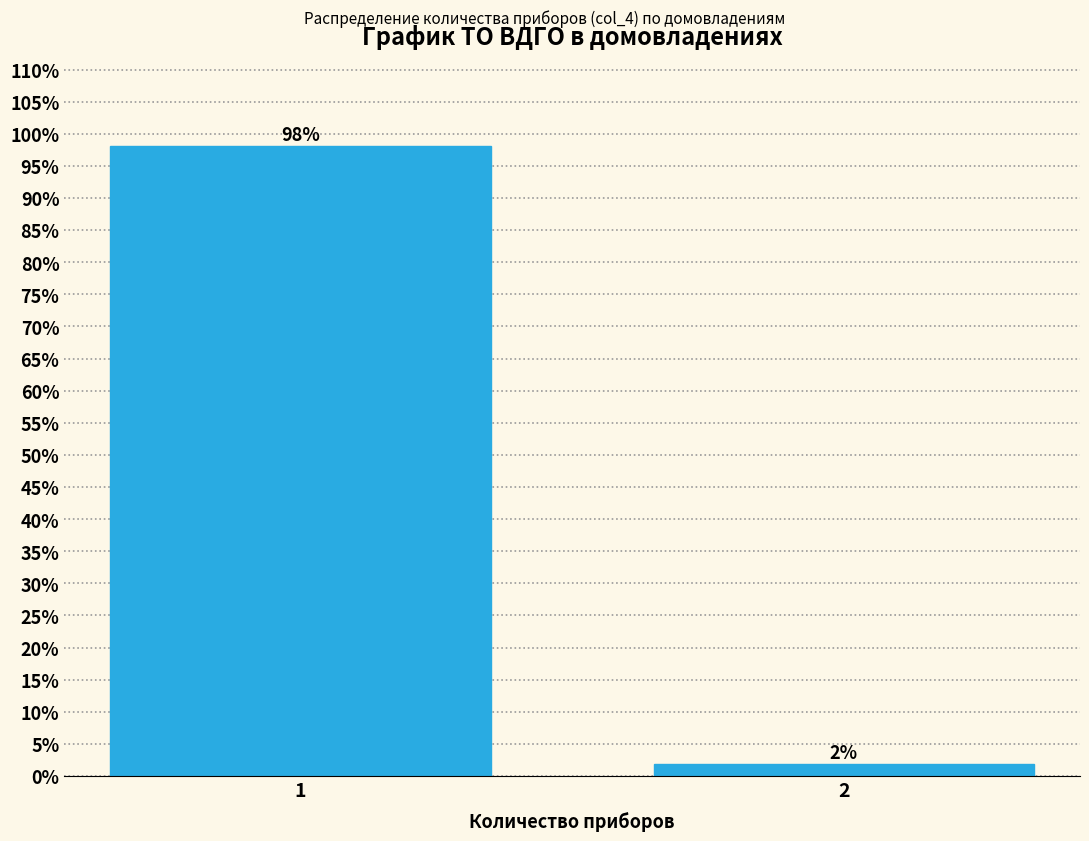

What is the value of the 1st bar from the left?

98.1